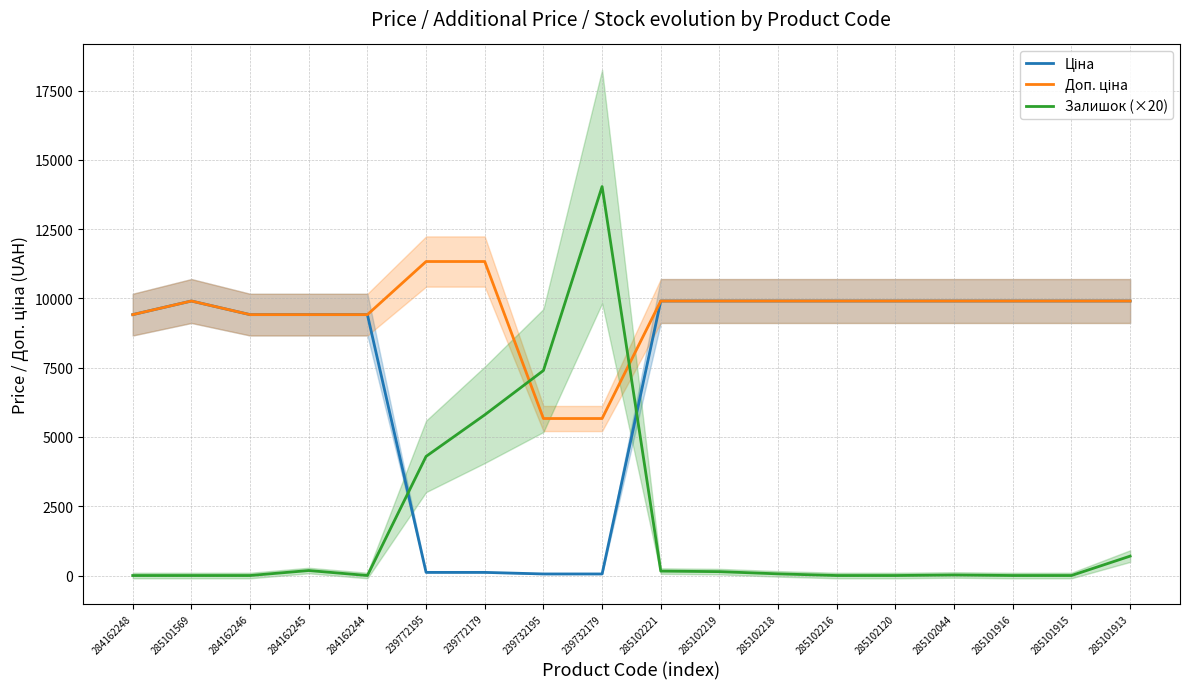

What is the average value of the Доп. ціна series?

9486.4